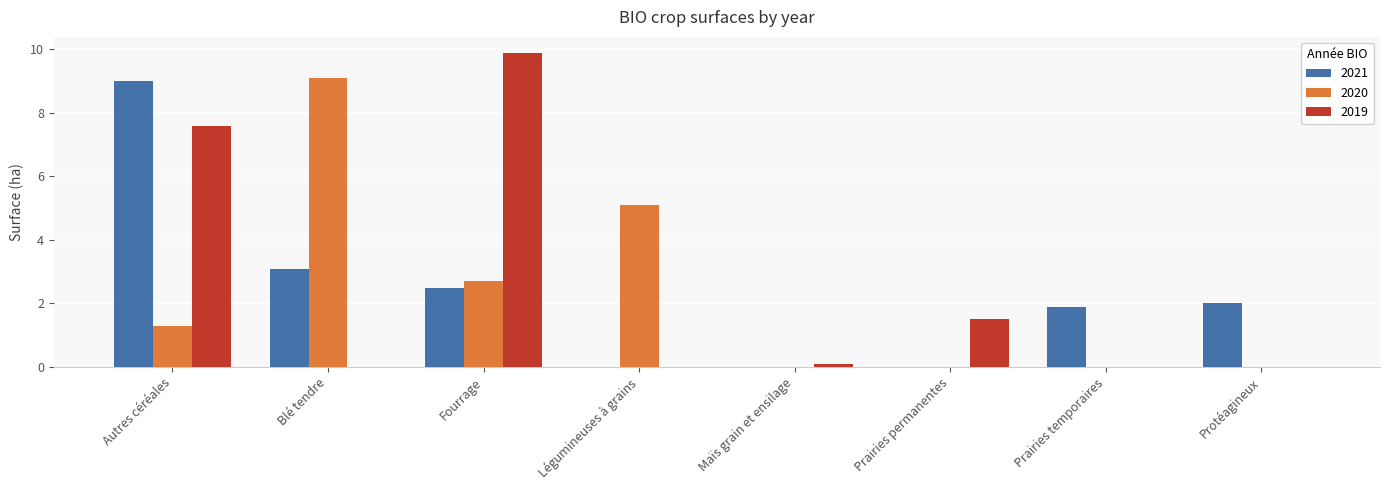

Between Fourrage and Prairies temporaires, which series saw the biggest shift?

2019